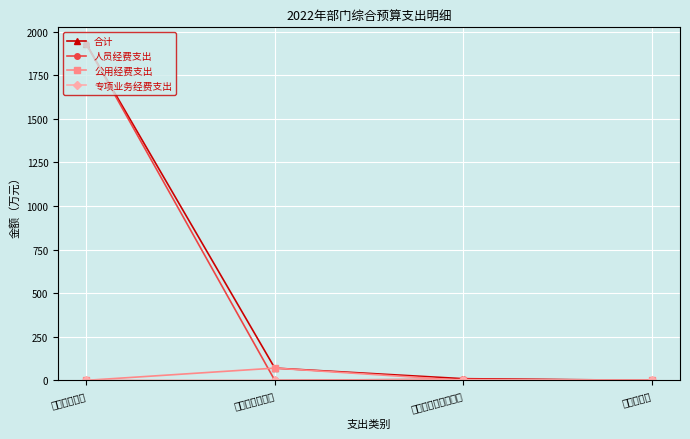

How many 专项业务经费支出 values are between 0 and 3?

4